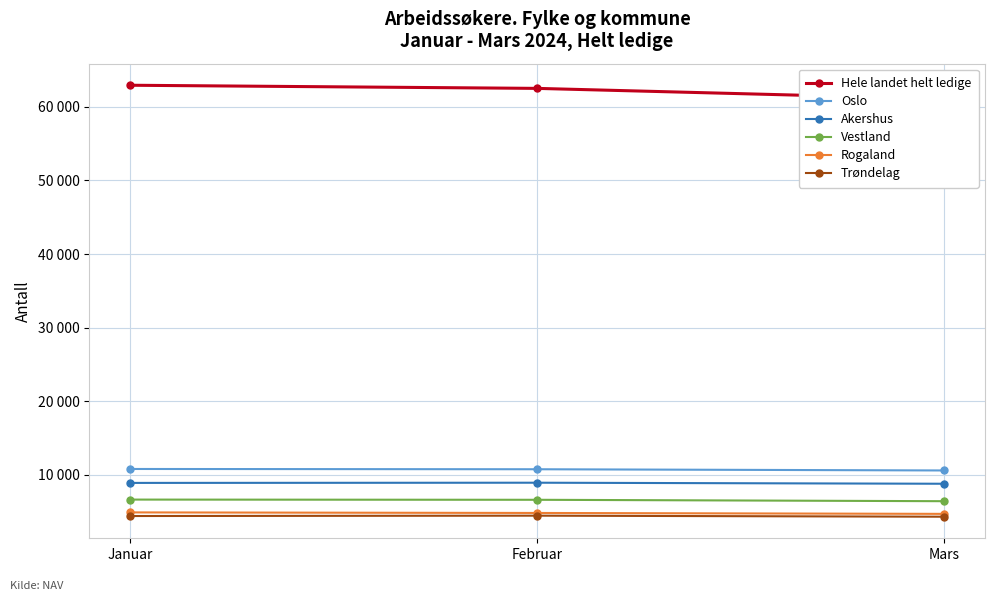

Does the chart have visible grid lines?

Yes